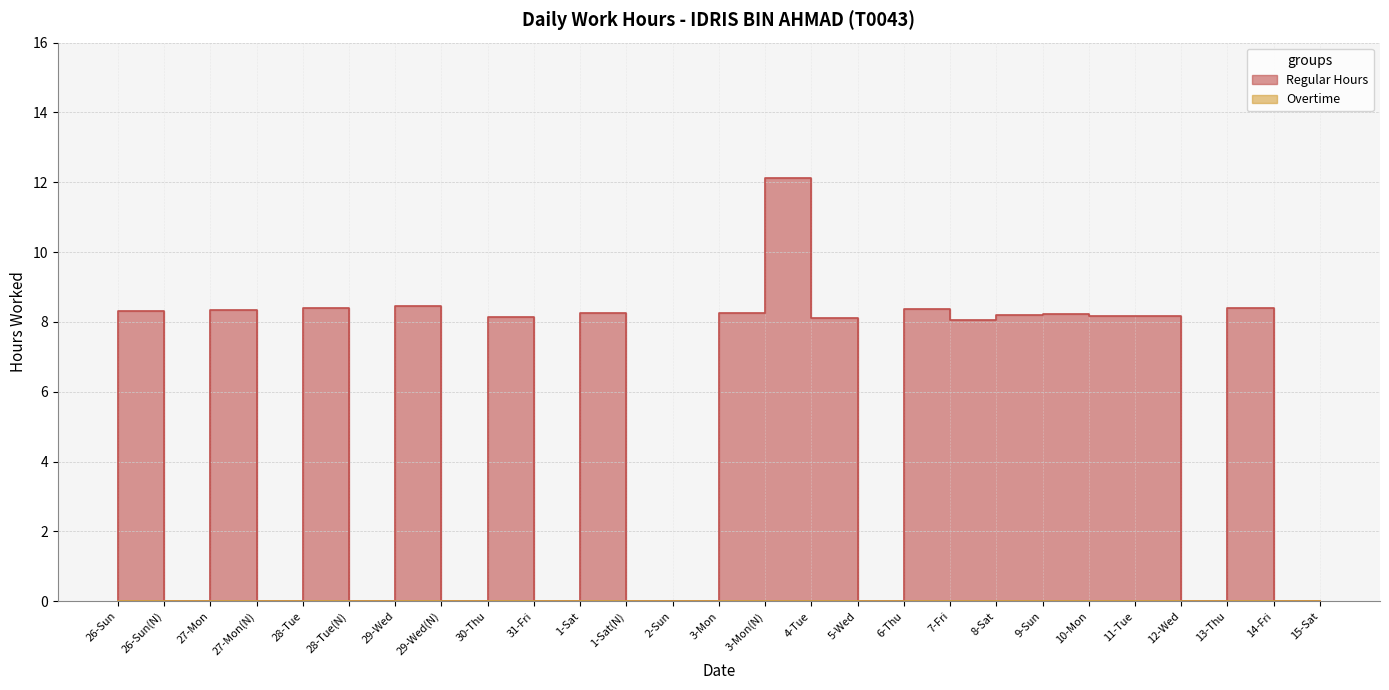

What is the label of the 11th point from the left?

1-Sat